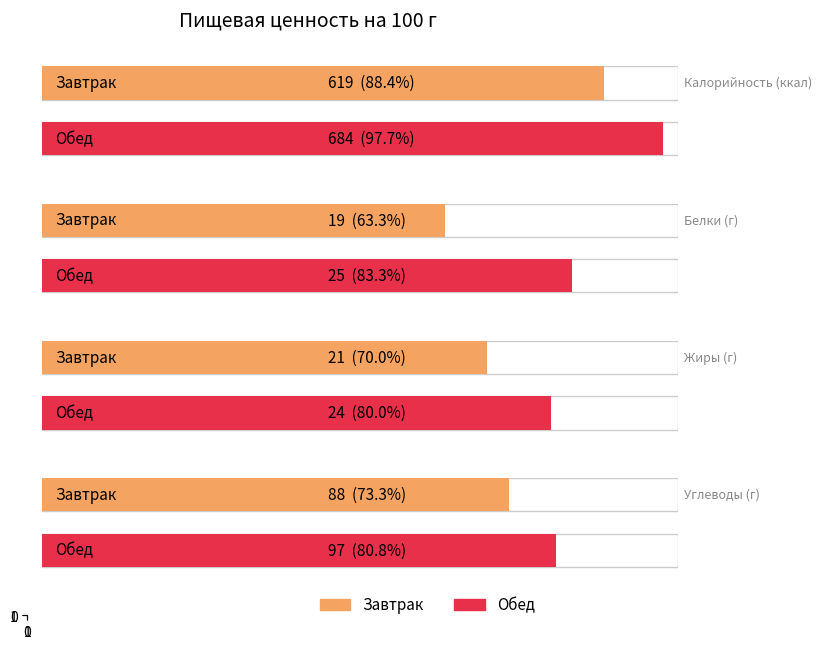

Rank the series at Обед from highest to lowest value.

Калорийность, Углеводы, Белки, Жиры